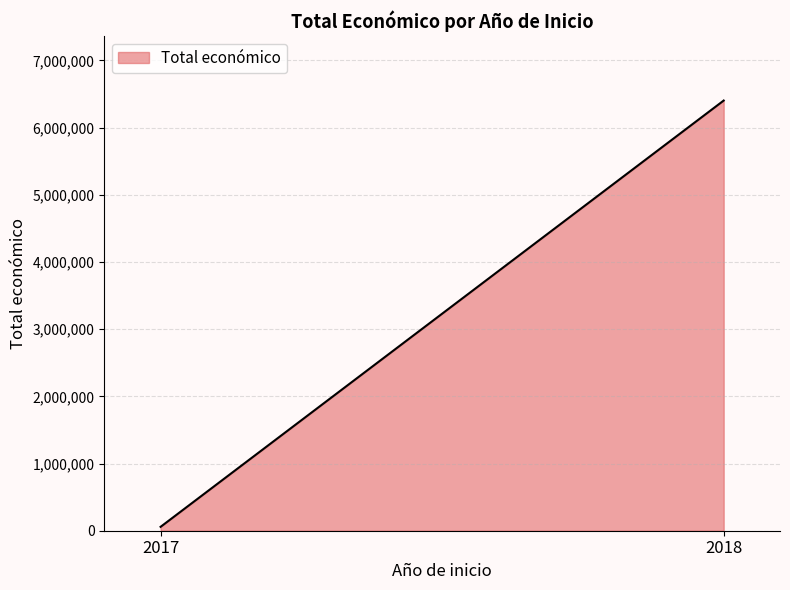

At which label is the value closest to 3205137?

2017